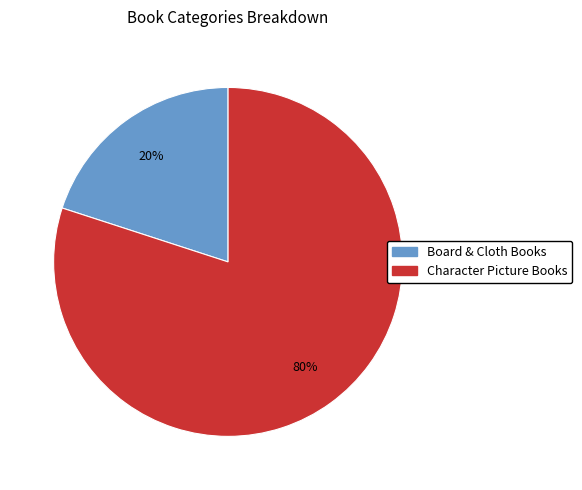

What is the smallest slice in the pie chart?

Board & Cloth Books